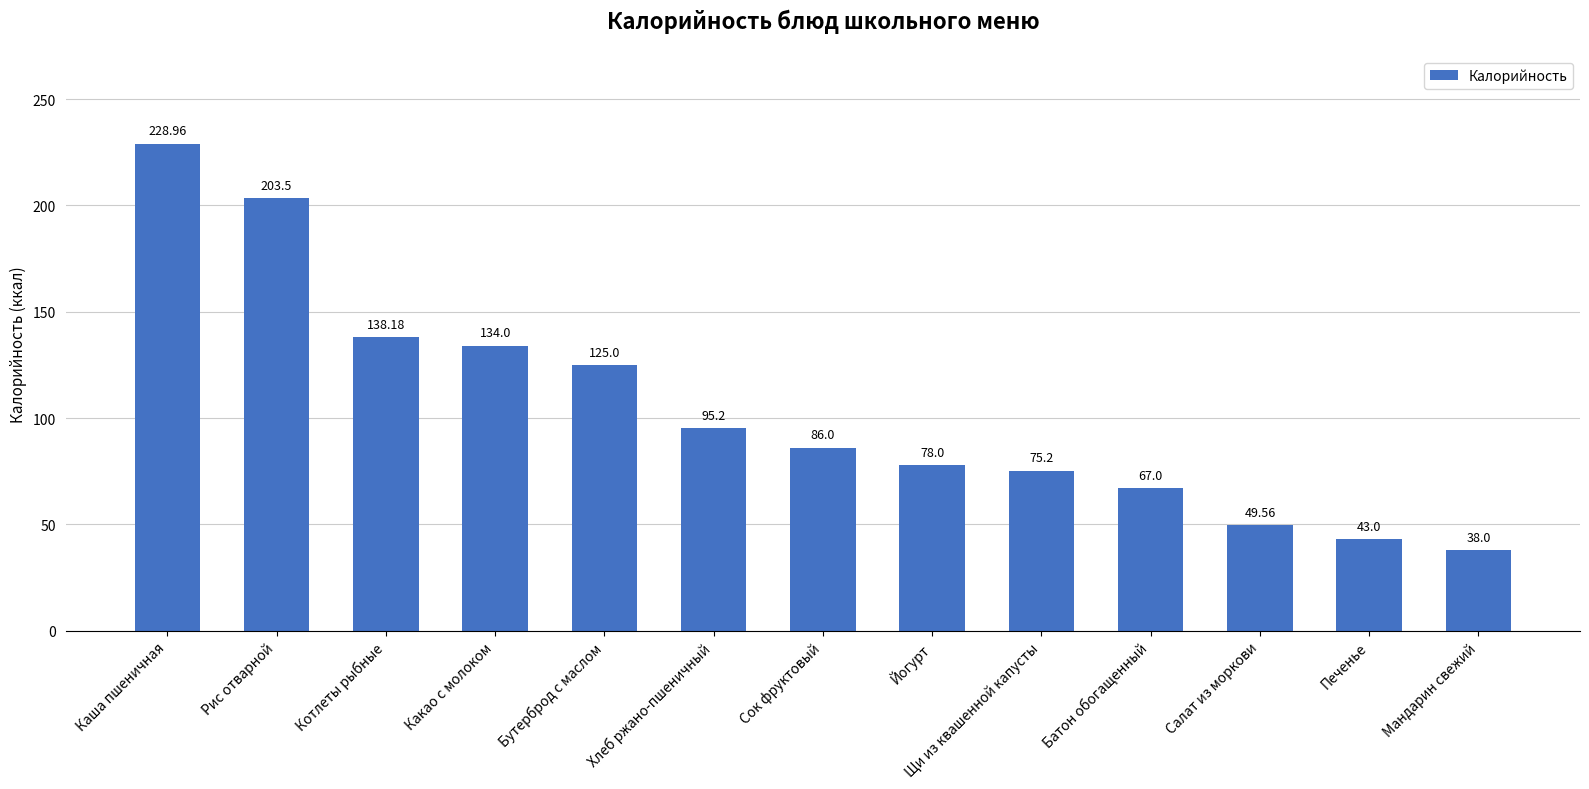

What is the label of the 5th bar from the left?

Бутерброд с маслом